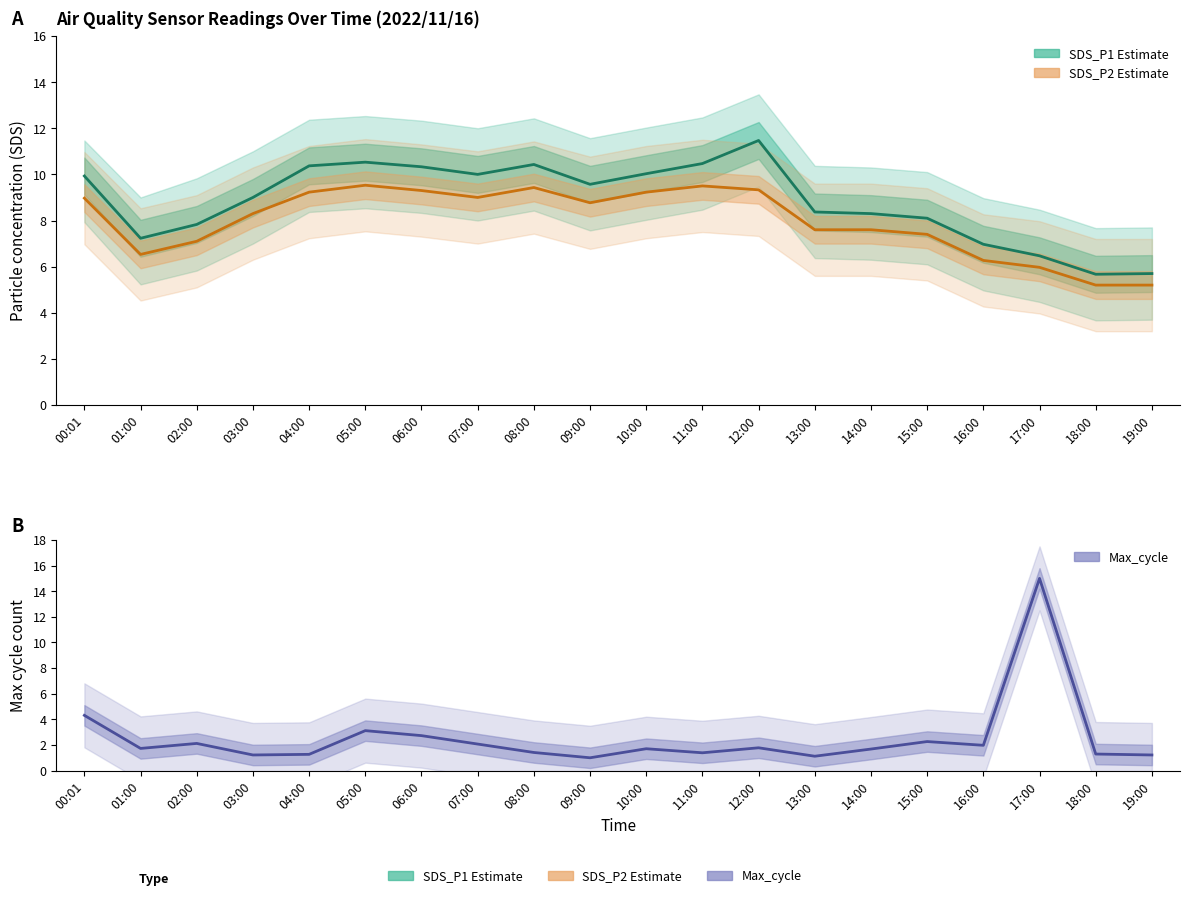

At which category is the sum across all series the highest?

17:00